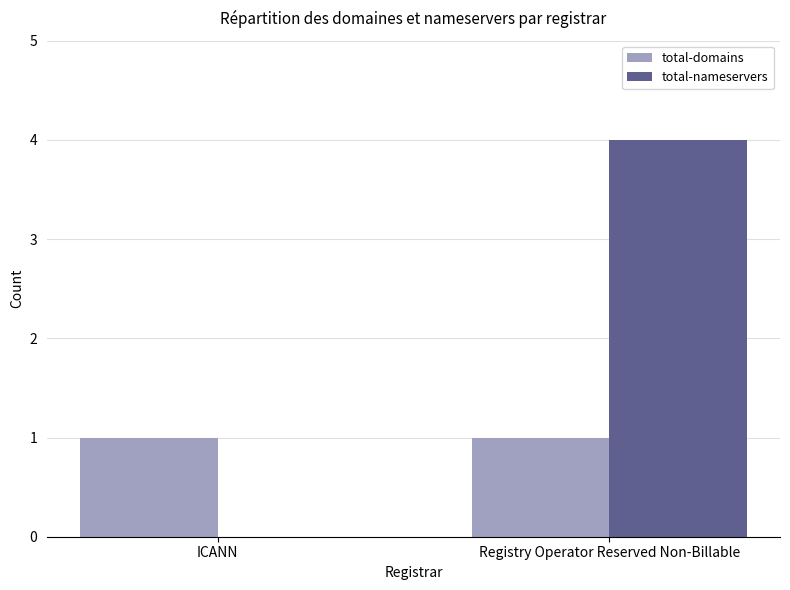

Where is total-nameservers nearest to the value 2?

ICANN